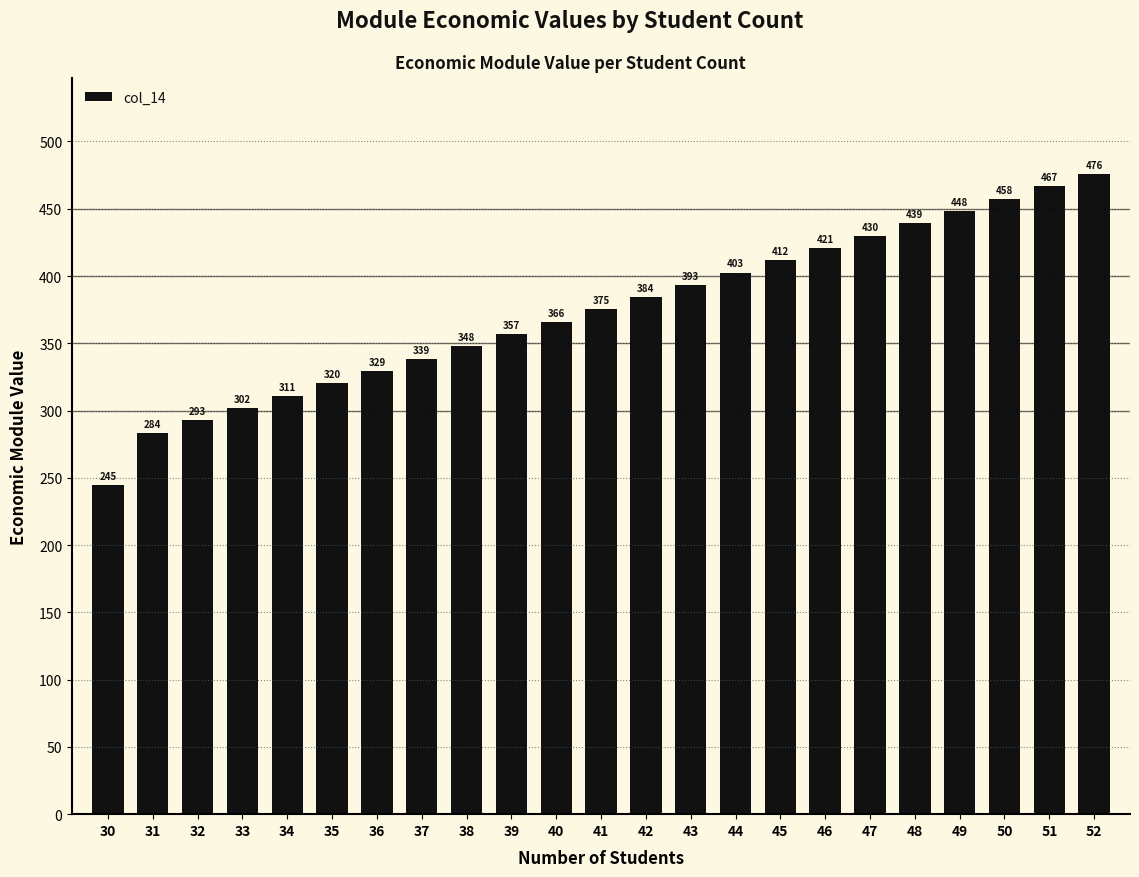

How many distinct data groups are displayed?

1